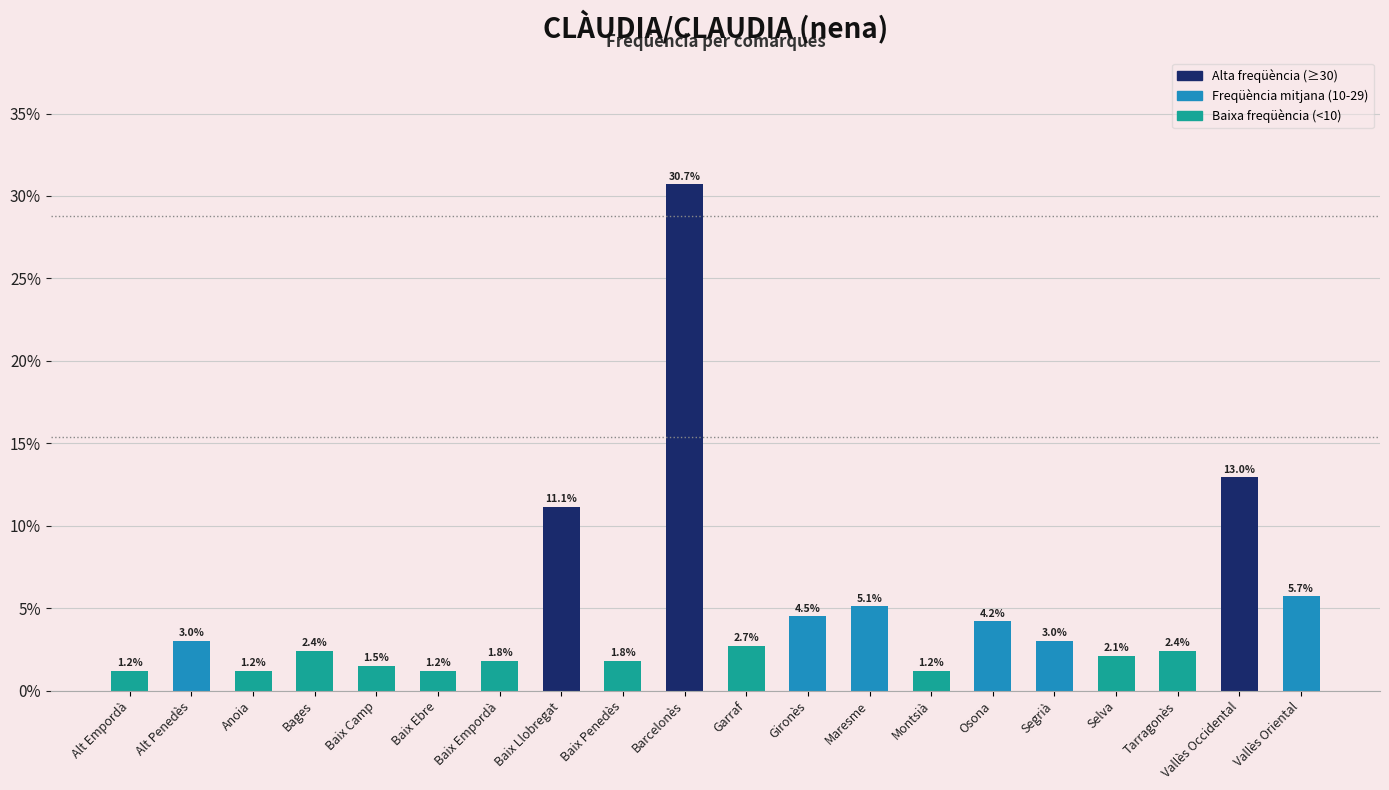

Reading left to right, what are all the values shown in this chart?

1.2	3.0	1.2	2.4	1.5	1.2	1.8	11.1	1.8	30.7	2.7	4.5	5.1	1.2	4.2	3.0	2.1	2.4	13.0	5.7